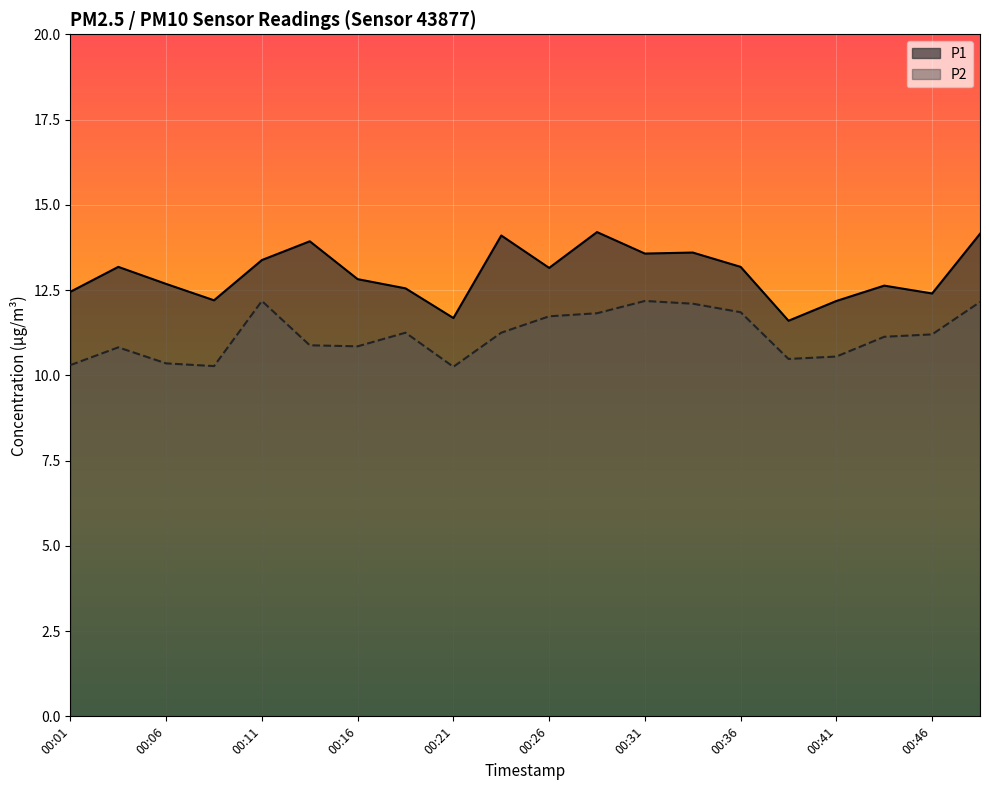

The P1 series shows 4.2 at 00:29. True or false?

False